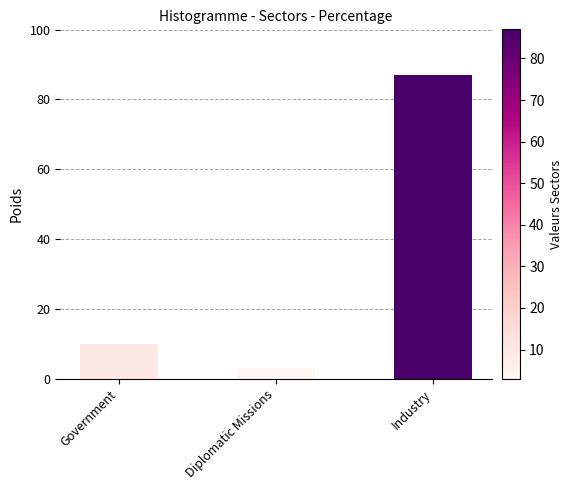

How many bars are there in total?

3